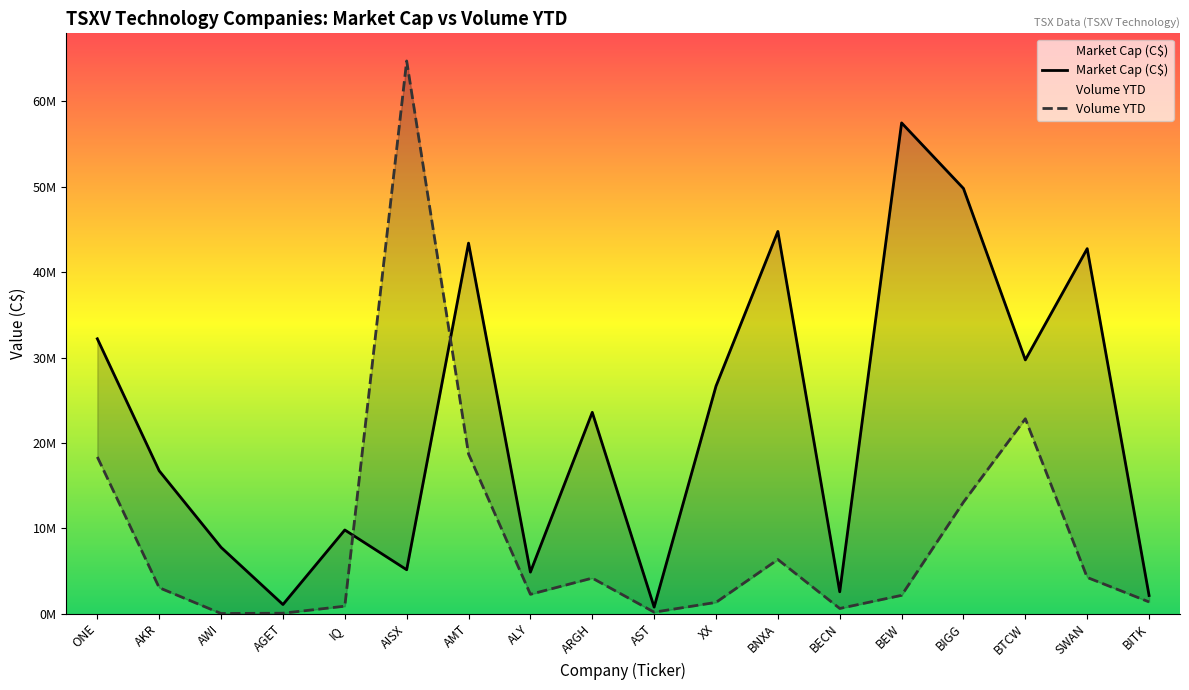

Reading left to right, list all the values displayed in this chart.

Market Cap (C$): 32196657.3	16725971.4	7758083.5	1059580.0	9793929.4	5134299.1	43404104.6	4857469.6	23576110.3	756781.0	26648739.0	44773314.9	2550183.6	57491851.3	49809314.8	29721833.0	42755987.0	2116280.5
Volume YTD: 18351735.0	3028916.0	5668.0	41000.0	864517.0	64748186.0	18701082.0	2256473.0	4154593.0	162471.0	1310888.0	6332273.0	597308.0	2136981.0	13059994.0	22824540.0	4231143.0	1364025.0